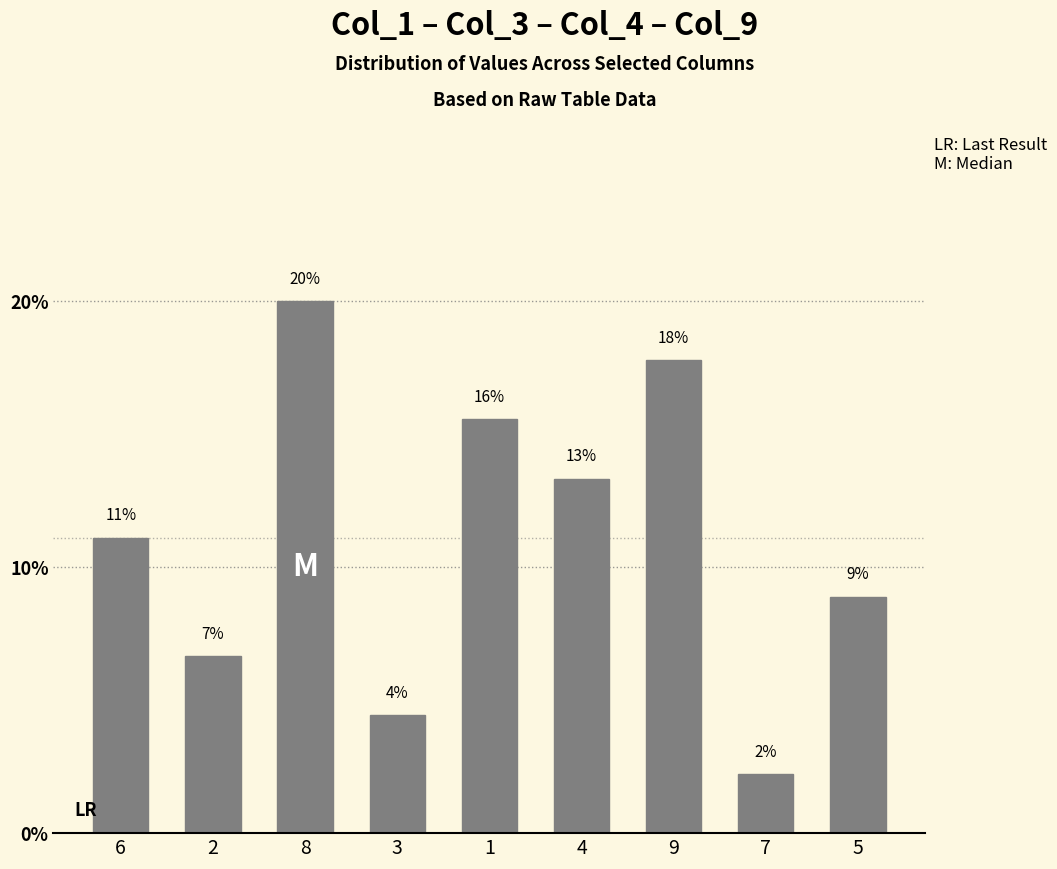

Does the chart contain stacked bars?

No